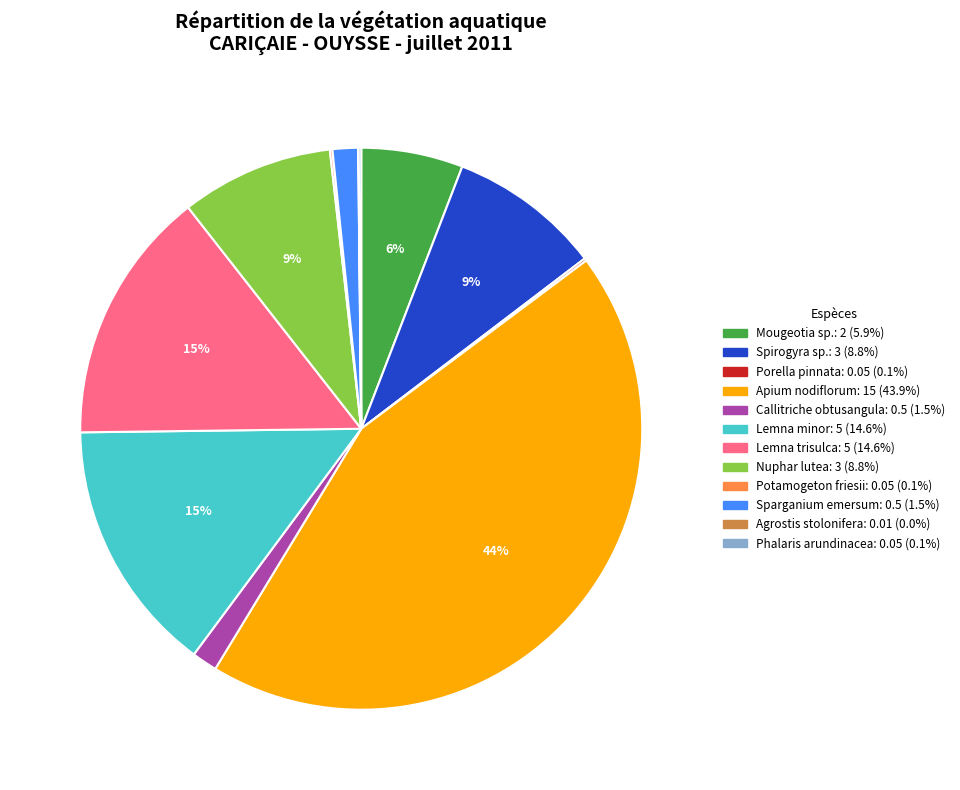

What percentage is the Mougeotia sp. slice, to the nearest percent?

6%